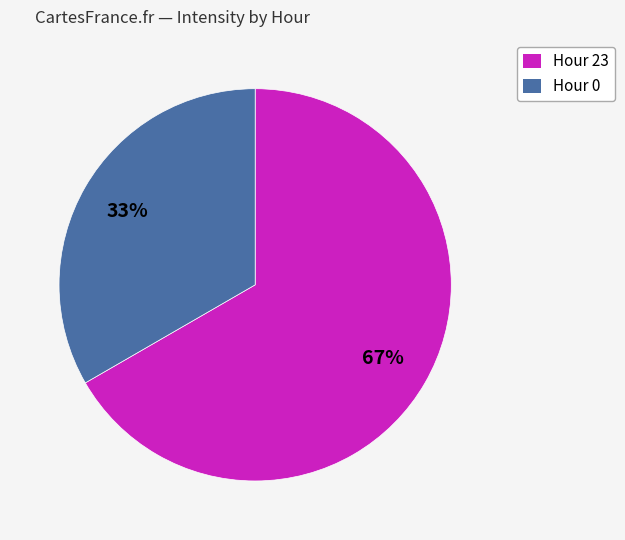

Does any single category account for the majority?

Yes